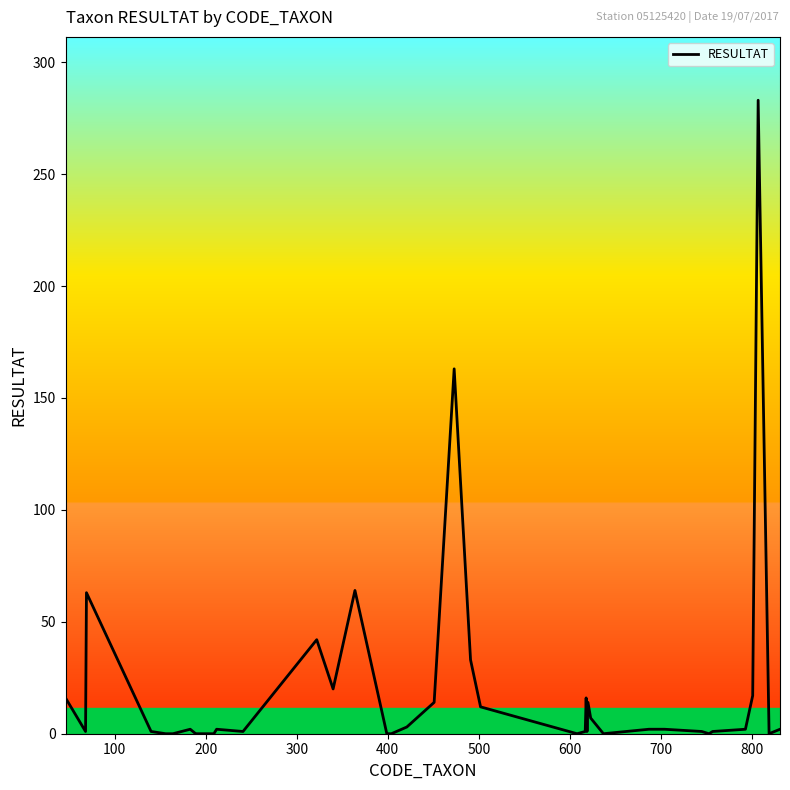

What is the difference between the maximum and second lowest values?

283